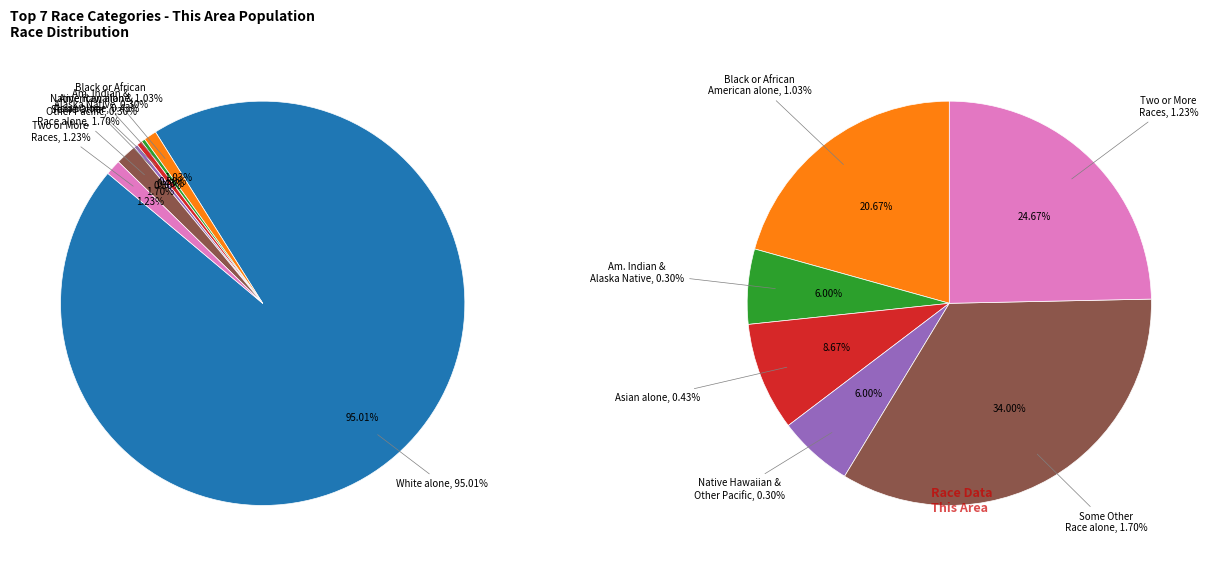

What percentage is NOT represented by White alone?

5.0%